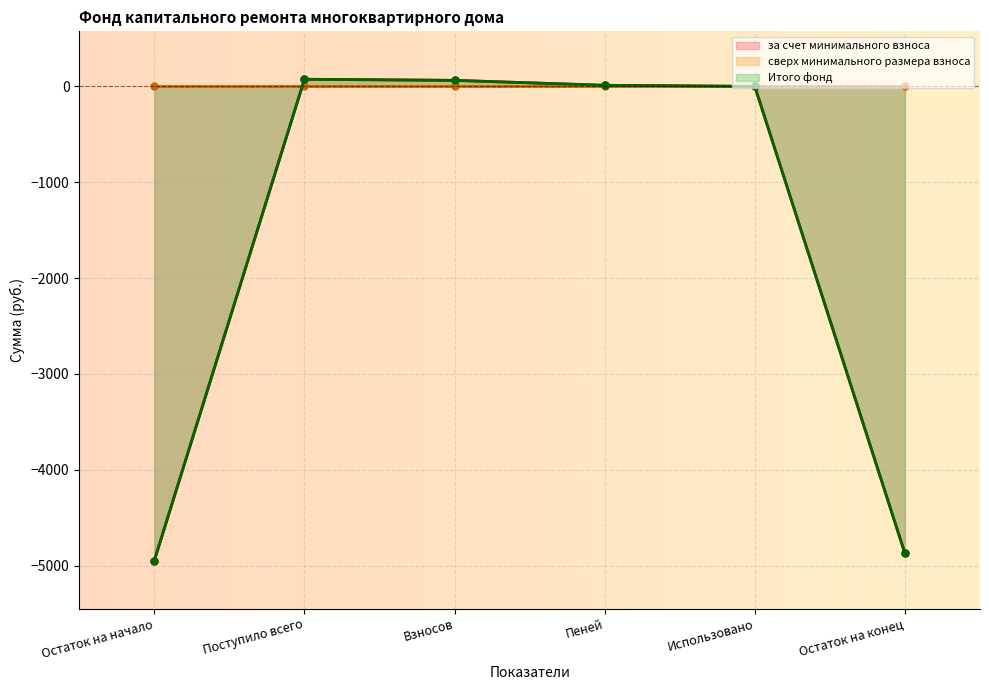

True or false: за счет минимального взноса has a value of 122.7 at Поступило всего.

False